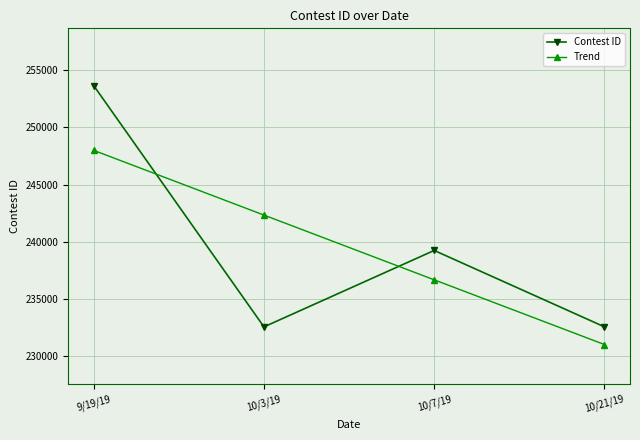

List the series in order of their peak value, highest first.

Contest ID, Trend